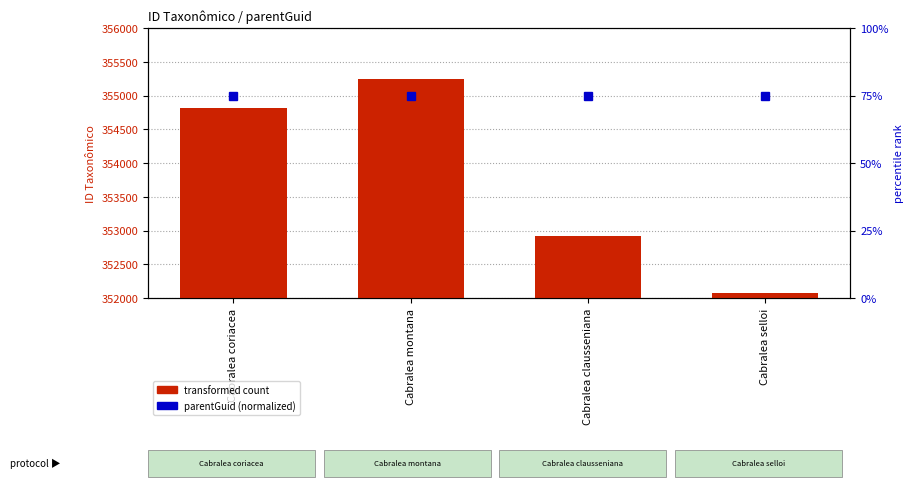

At how many categories does at least one series exceed 134429?

4